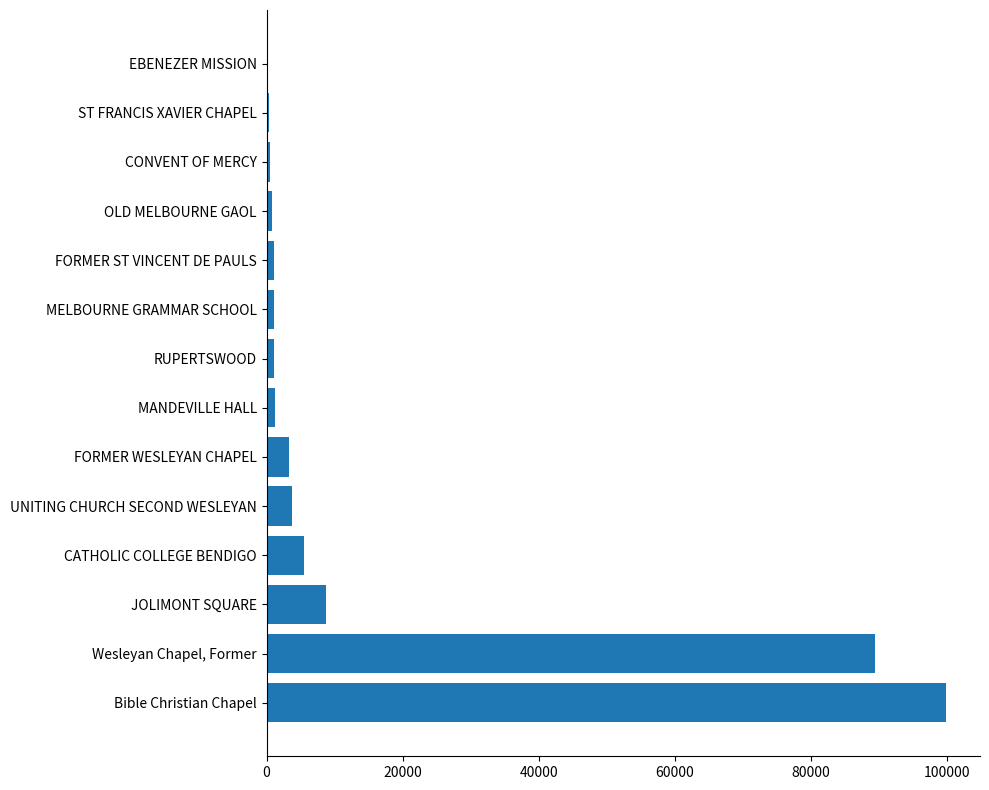

What is the sum of the values at CATHOLIC COLLEGE BENDIGO and JOLIMONT SQUARE?

14132